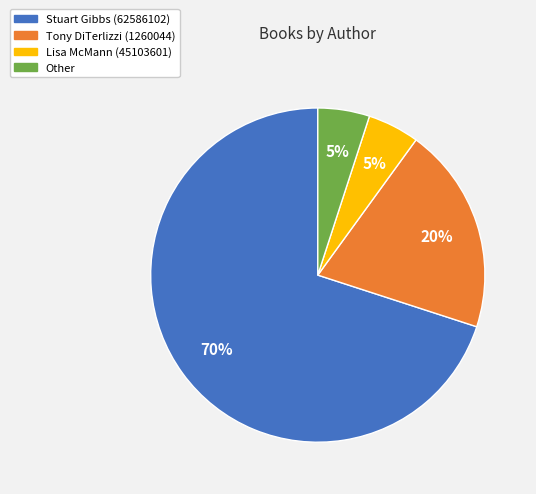

What is the majority slice?

Stuart Gibbs (62586102)